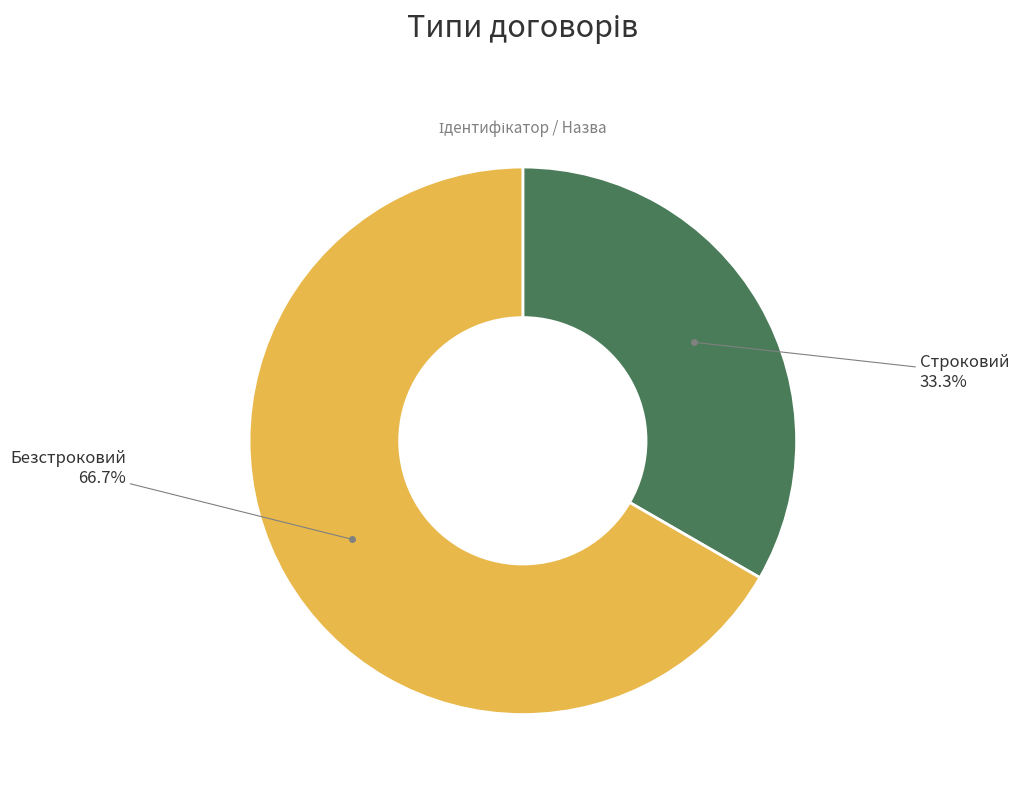

Which category accounts for the majority?

Безстроковий